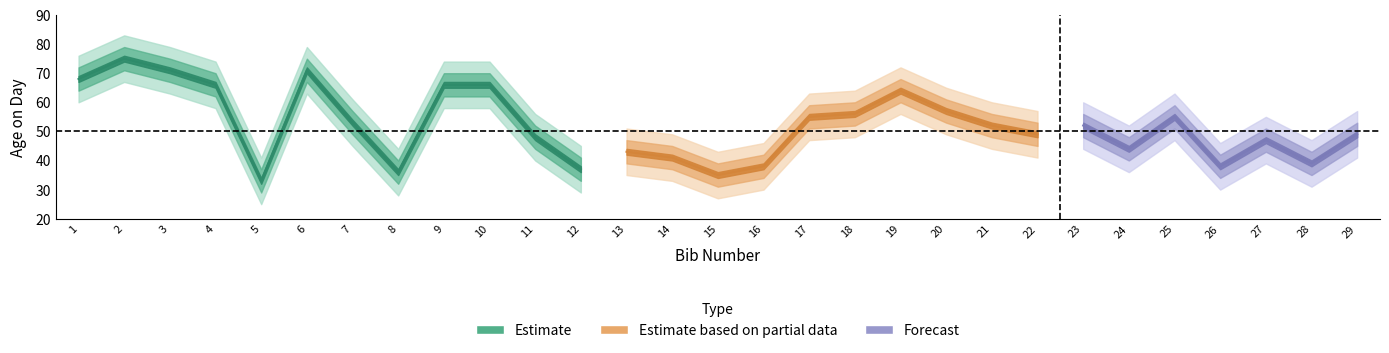

Reading right to left, list all the values displayed in this chart.

age_on_day: 29=49	28=39	27=47	26=38	25=55	24=44	23=52	22=49	21=52	20=57	19=64	18=56	17=55	16=38	15=35	14=41	13=43	12=37	11=48	10=66	9=66	8=36	7=53	6=71	5=33	4=66	3=71	2=75	1=68
age_upper1: 29=53	28=43	27=51	26=42	25=59	24=48	23=56	22=53	21=56	20=61	19=68	18=60	17=59	16=42	15=39	14=45	13=47	12=41	11=52	10=70	9=70	8=40	7=57	6=75	5=37	4=70	3=75	2=79	1=72
age_upper2: 29=57	28=47	27=55	26=46	25=63	24=52	23=60	22=57	21=60	20=65	19=72	18=64	17=63	16=46	15=43	14=49	13=51	12=45	11=56	10=74	9=74	8=44	7=61	6=79	5=41	4=74	3=79	2=83	1=76
age_lower1: 29=45	28=35	27=43	26=34	25=51	24=40	23=48	22=45	21=48	20=53	19=60	18=52	17=51	16=34	15=31	14=37	13=39	12=33	11=44	10=62	9=62	8=32	7=49	6=67	5=29	4=62	3=67	2=71	1=64
age_lower2: 29=41	28=31	27=39	26=30	25=47	24=36	23=44	22=41	21=44	20=49	19=56	18=48	17=47	16=30	15=27	14=33	13=35	12=29	11=40	10=58	9=58	8=28	7=45	6=63	5=25	4=58	3=63	2=67	1=60